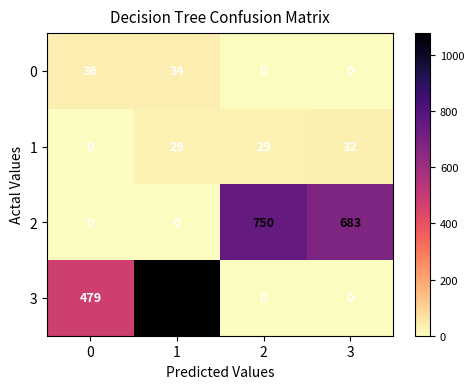

List the series in order of their peak value, highest first.

3, 2, 0, 1